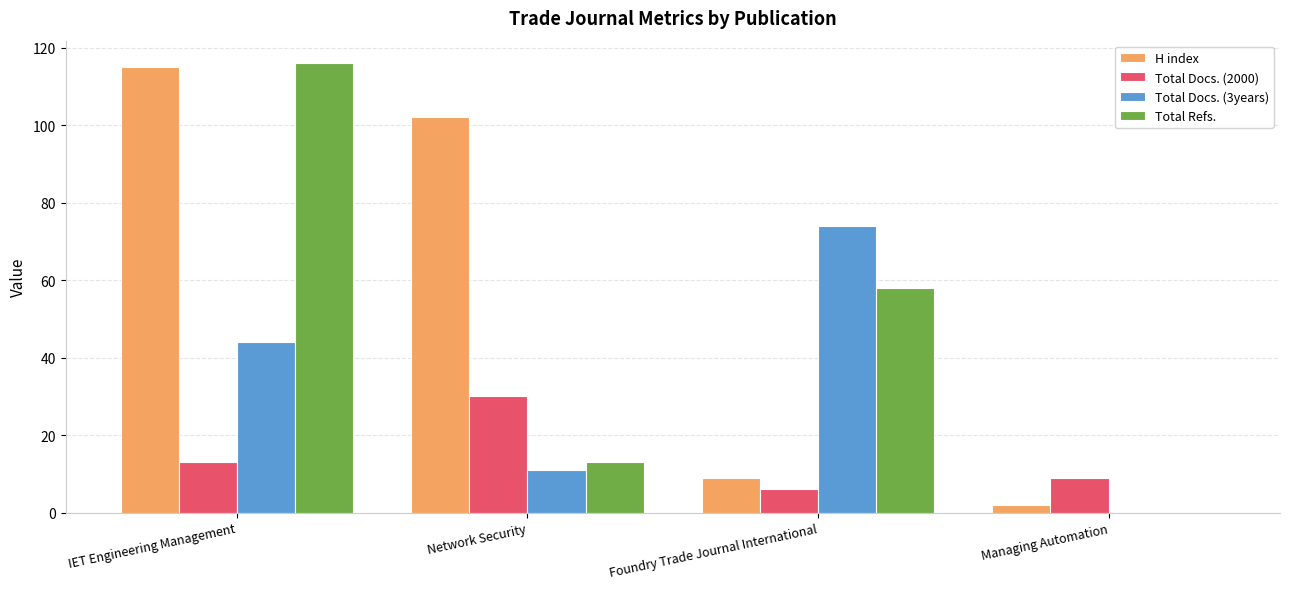

What is the sum of all Total Docs. (2000) values?

58